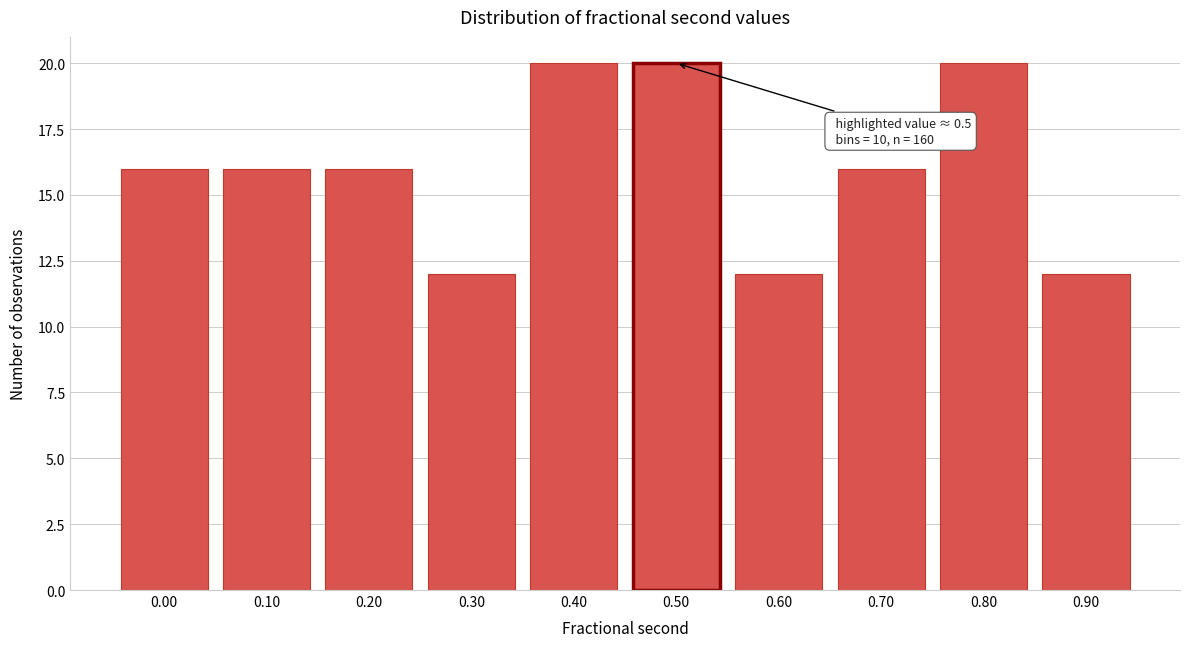

Reading left to right, transcribe all the data shown in this chart.

16	16	16	12	20	20	12	16	20	12